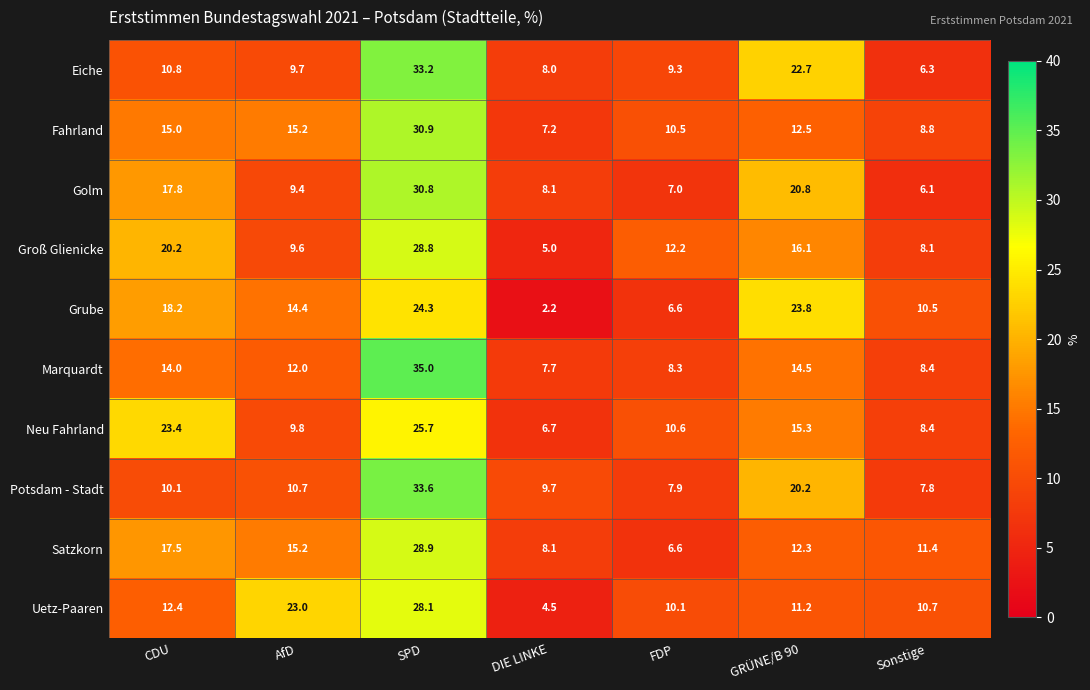

Which series has the largest range (max minus min)?

Marquardt